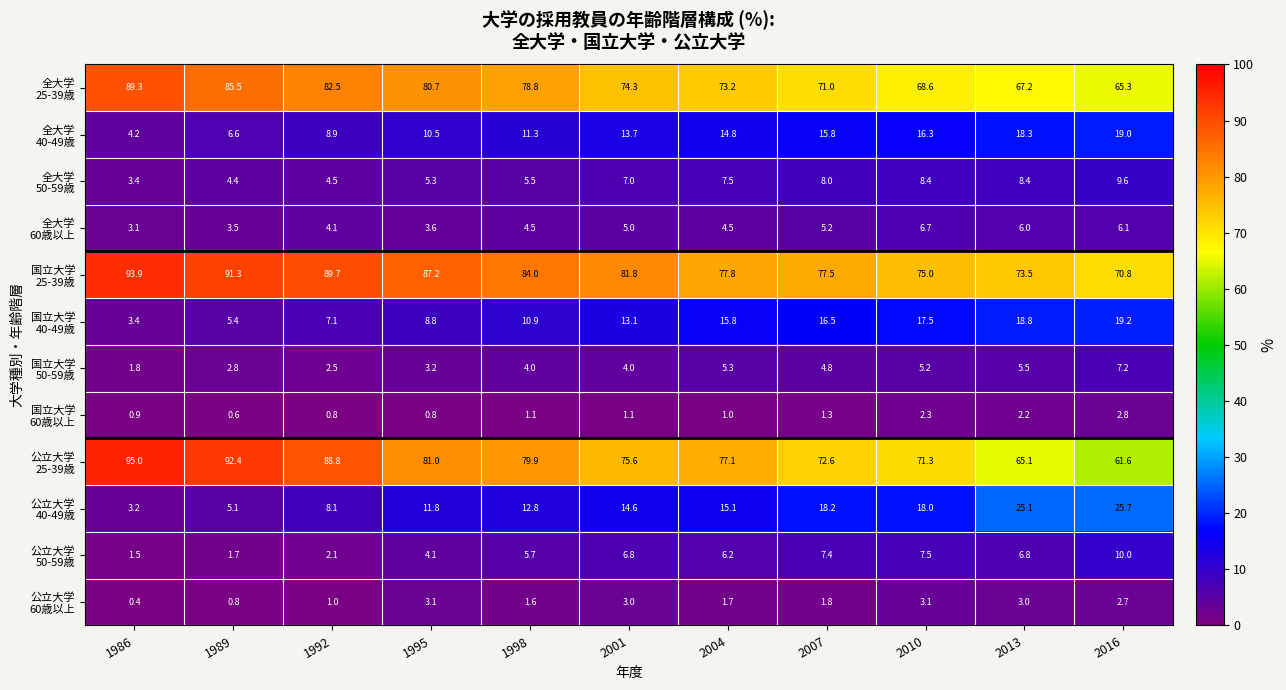

What is the minimum value shown in the chart?

0.4